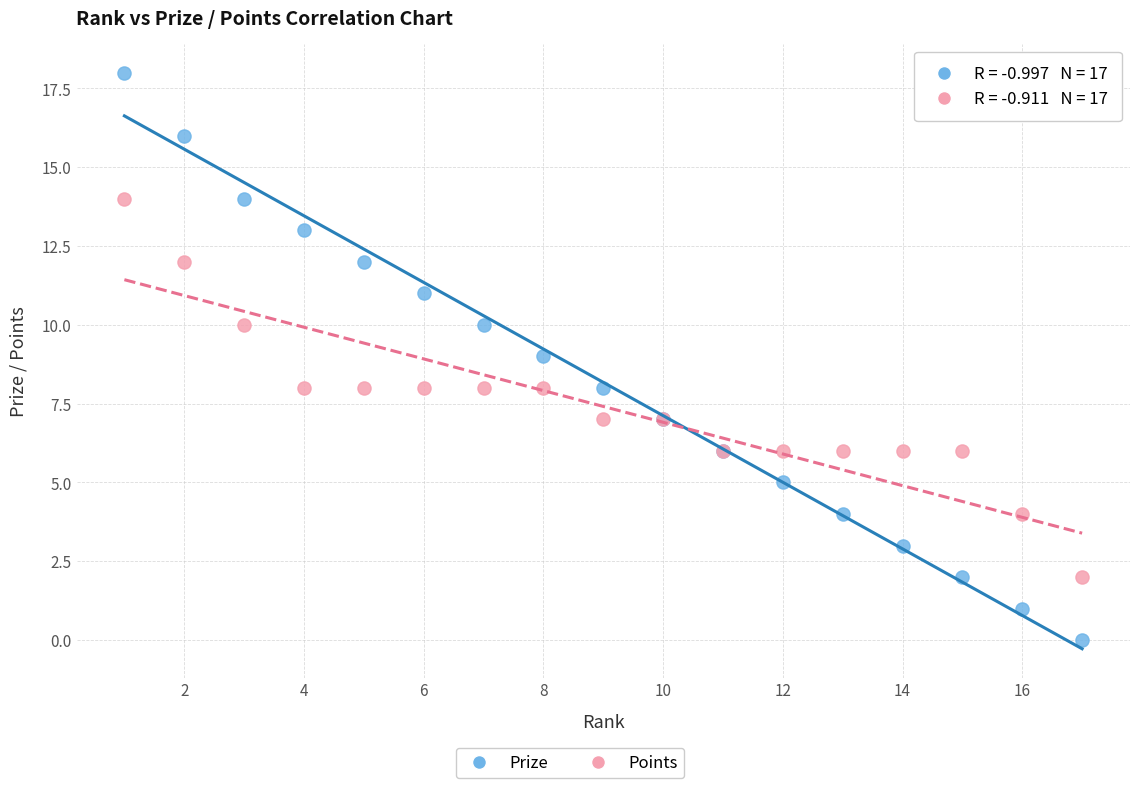

Which series has the widest spread of Y values?

Prize